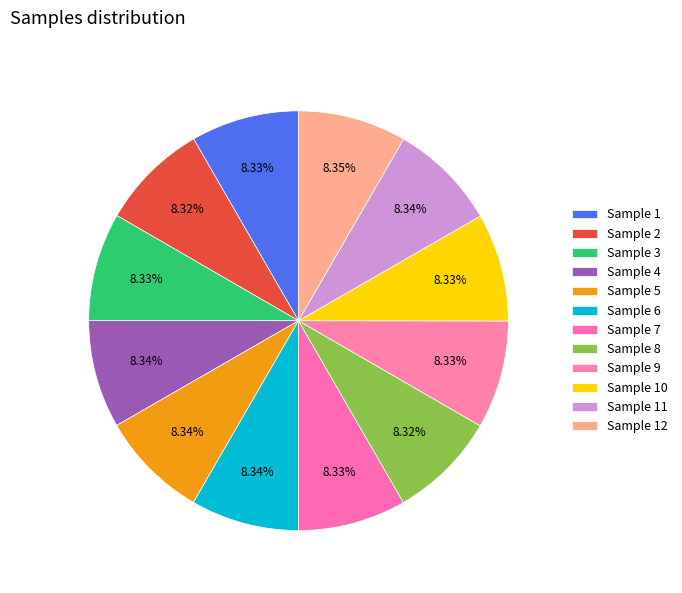

How many slices are in this pie chart?

12